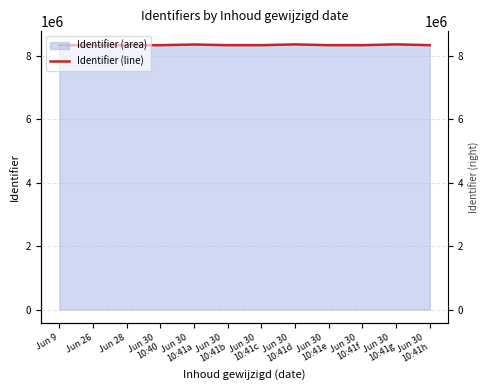

True or false: there are more than 0 points higher than both neighbors.

True